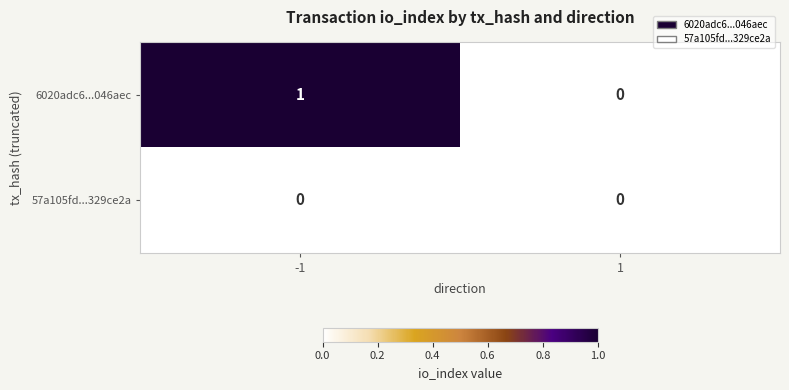

How many series are shown in this chart?

2